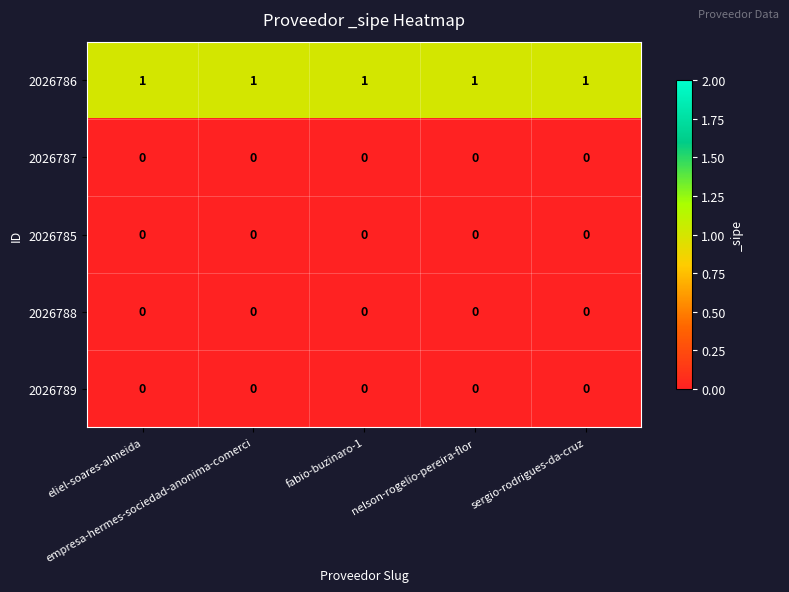

What is the total value across all series at fabio-buzinaro-1?

1